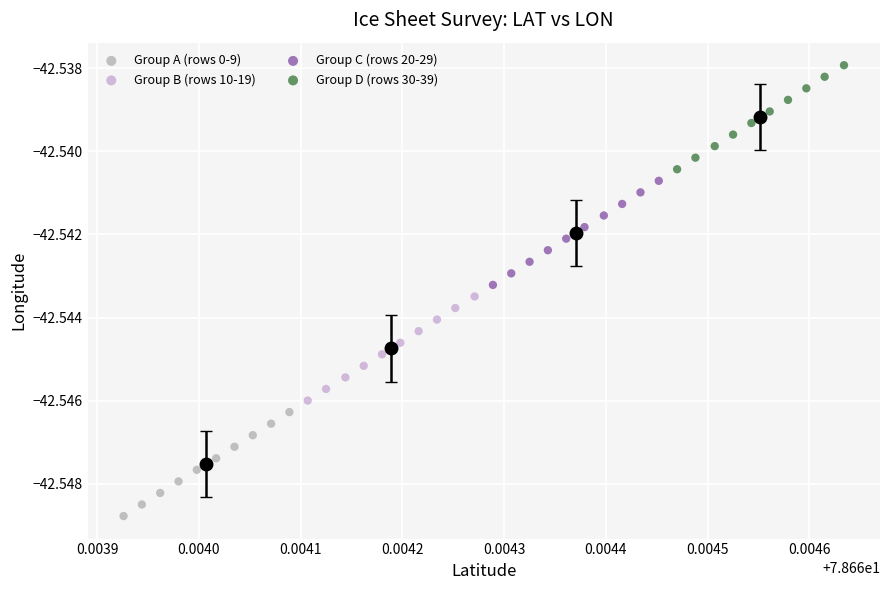

What are all the series names shown in the legend?

Group A (rows 0-9), Group B (rows 10-19), Group C (rows 20-29), Group D (rows 30-39)